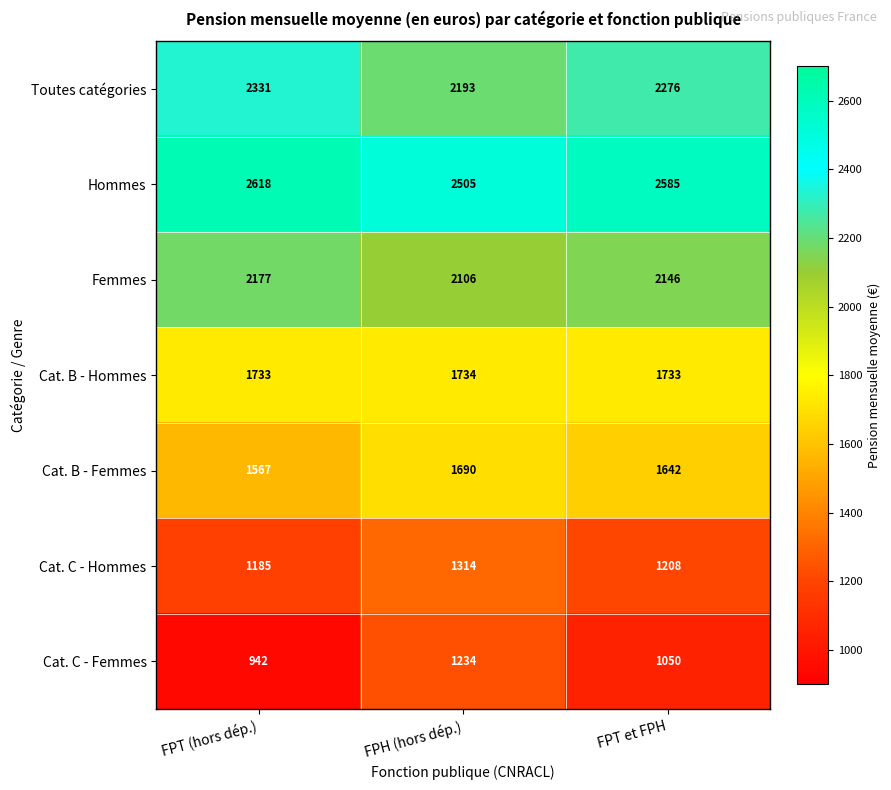

At which category is the sum across all series the highest?

FPH (hors dép.)